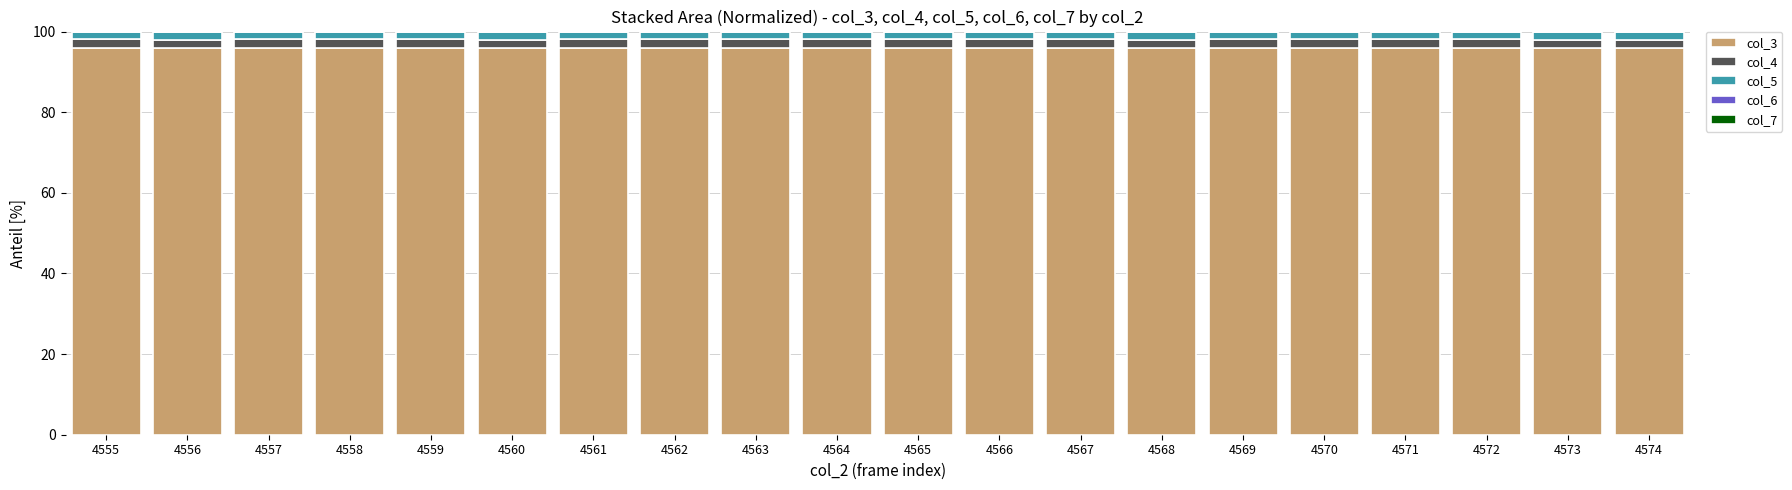

The col_3 series shows 144.3 at 4572. True or false?

False